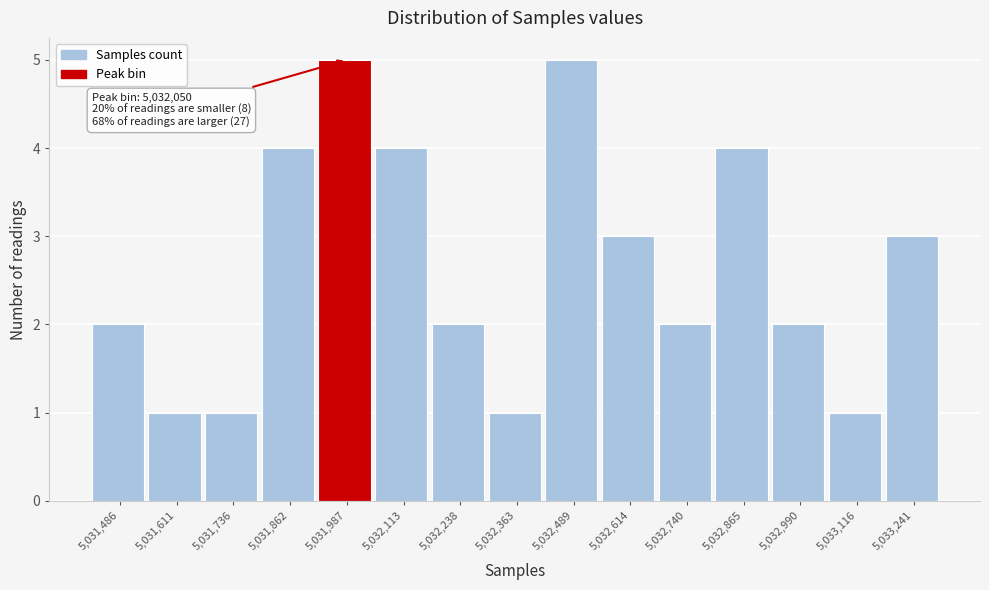

Reading right to left, transcribe all the data shown in this chart.

5,033,241=3	5,033,116=1	5,032,990=2	5,032,865=4	5,032,740=2	5,032,614=3	5,032,489=5	5,032,363=1	5,032,238=2	5,032,113=4	5,031,987=5	5,031,862=4	5,031,736=1	5,031,611=1	5,031,486=2